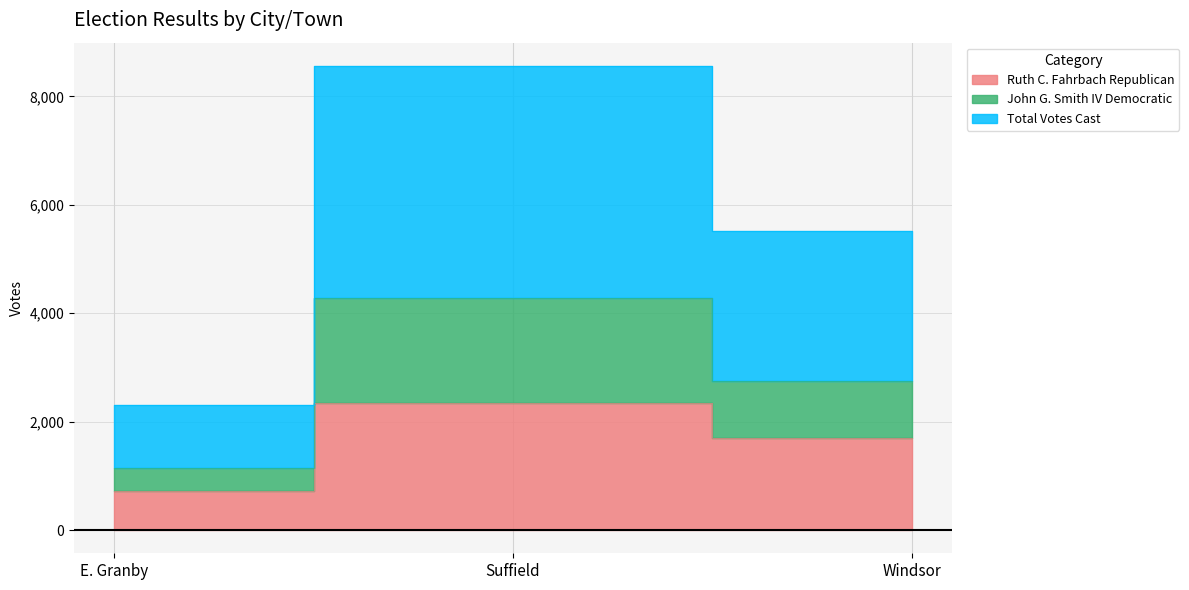

What is the value of the Ruth C. Fahrbach Republican point at the 3rd from the left?

1695